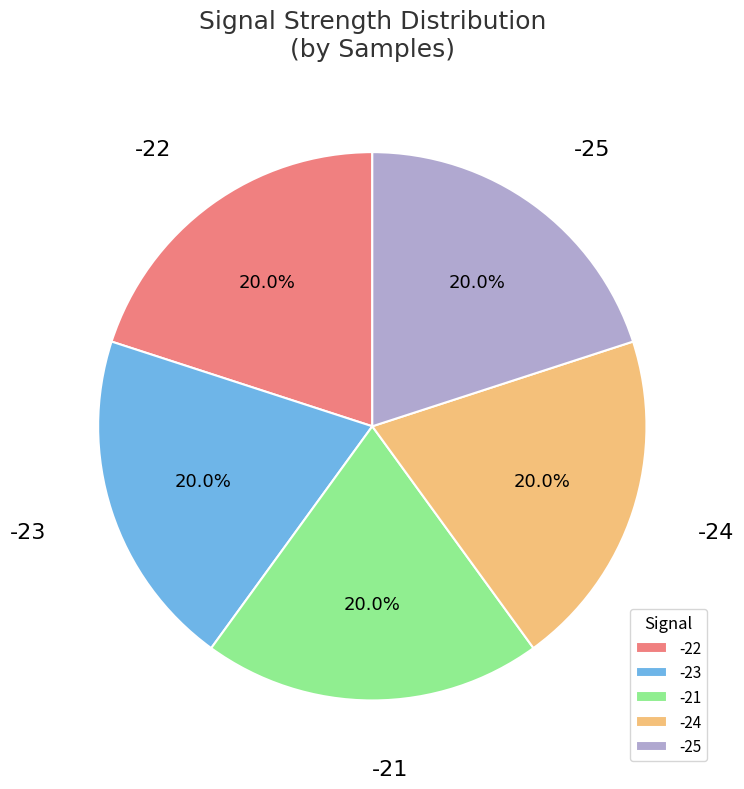

To the nearest percent, what is the combined percentage of -22 and -24?

40%